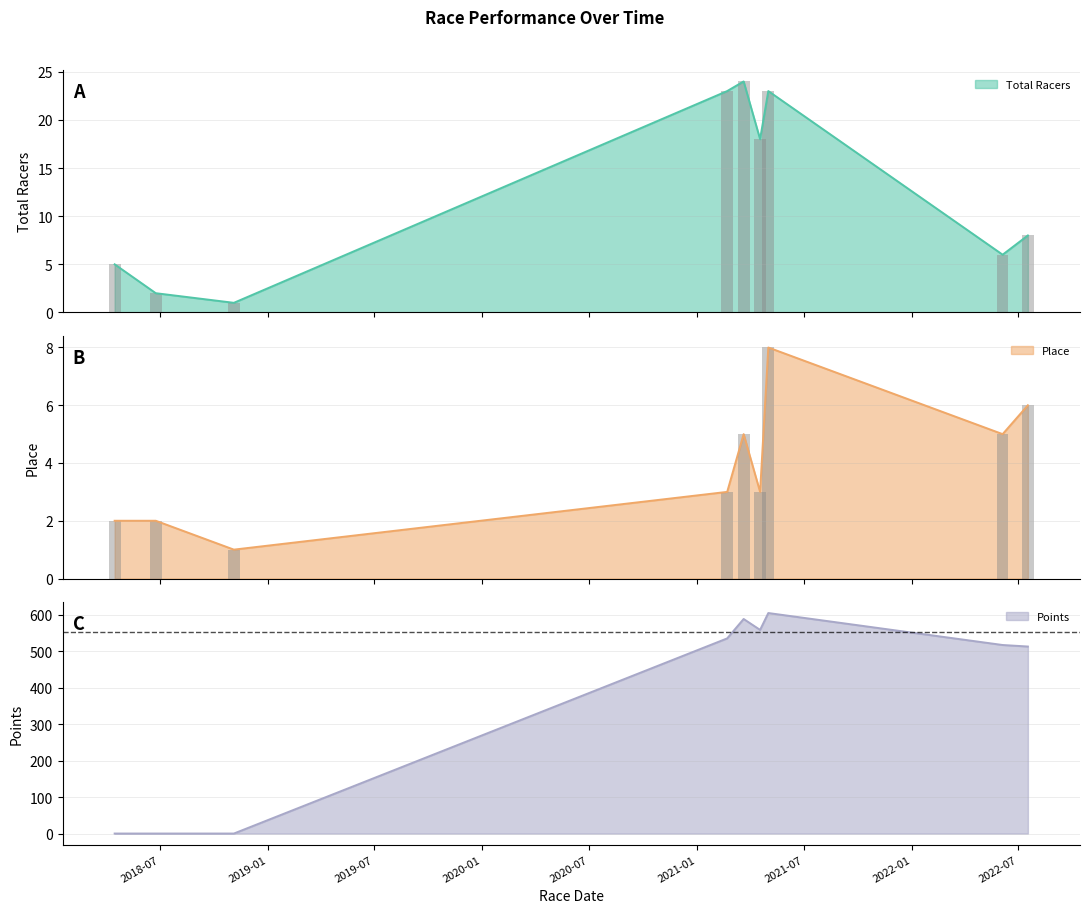

At which category is the sum across all series the highest?

2021-05-02